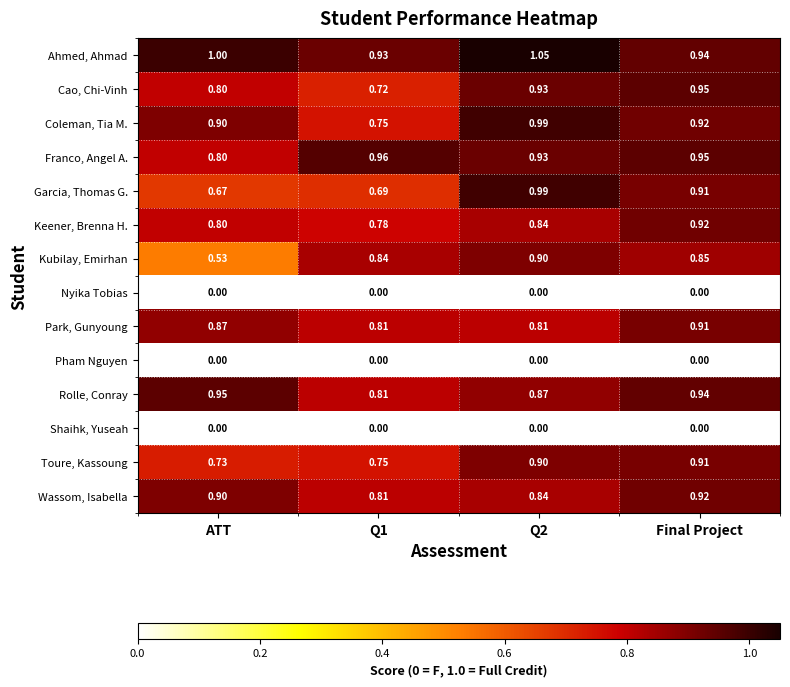

Which series has the largest total across all categories?

Ahmed, Ahmad